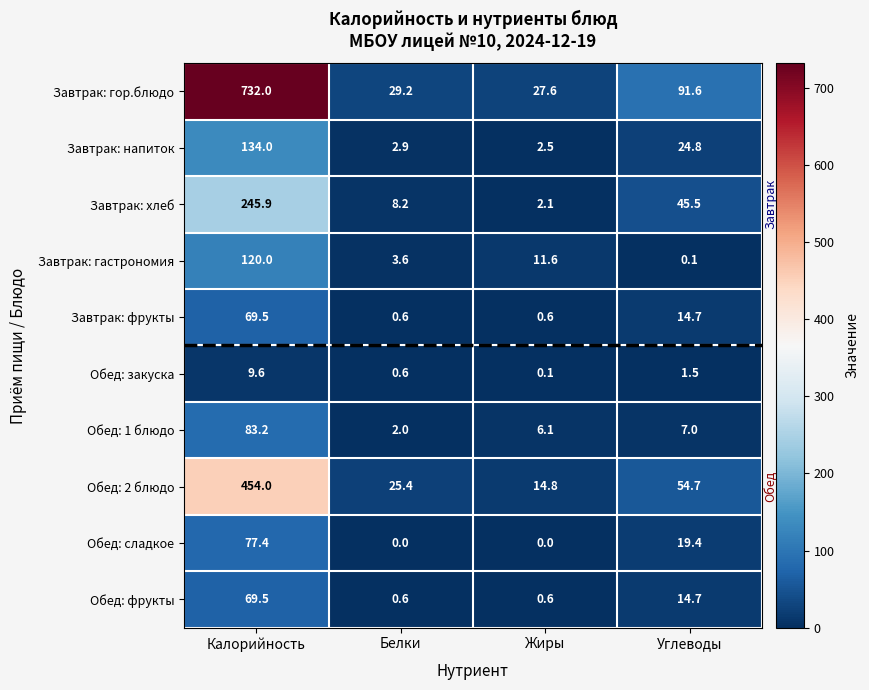

What value does the Завтрак: фрукты series have at Белки?

0.6